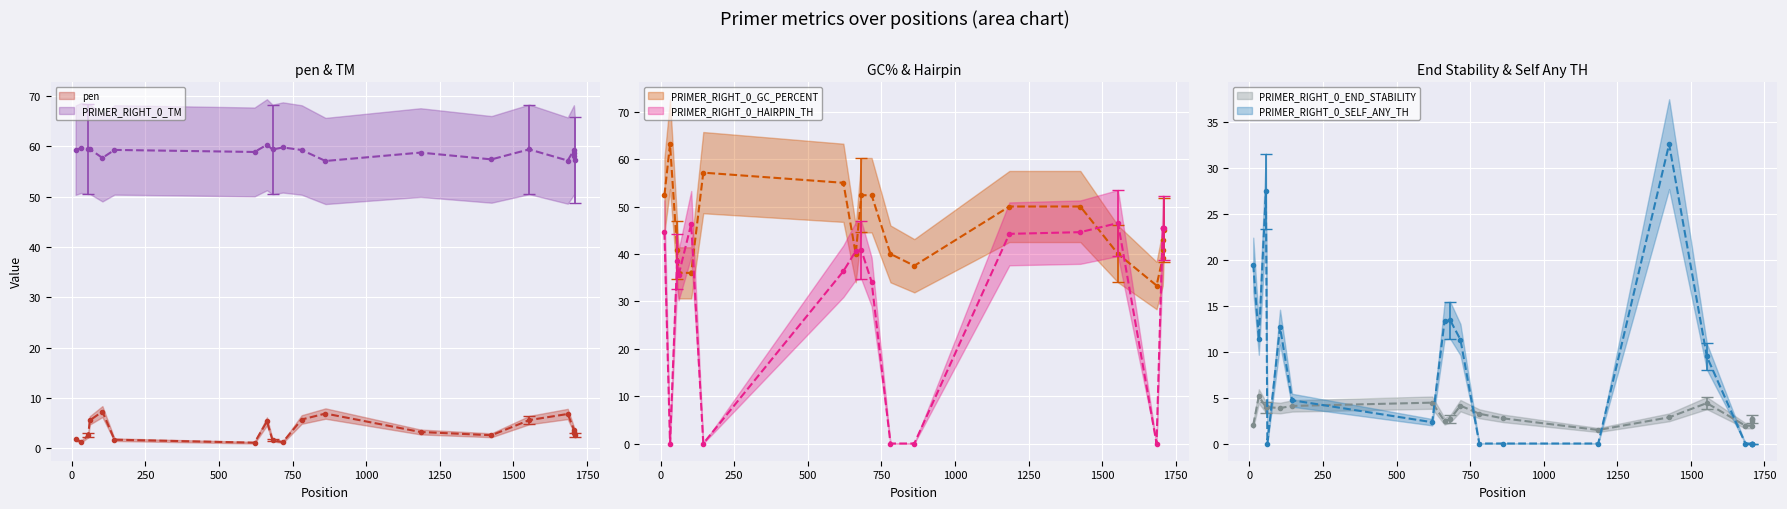

What is the difference between the PRIMER_RIGHT_0_TM values at 61 and 663?

0.9